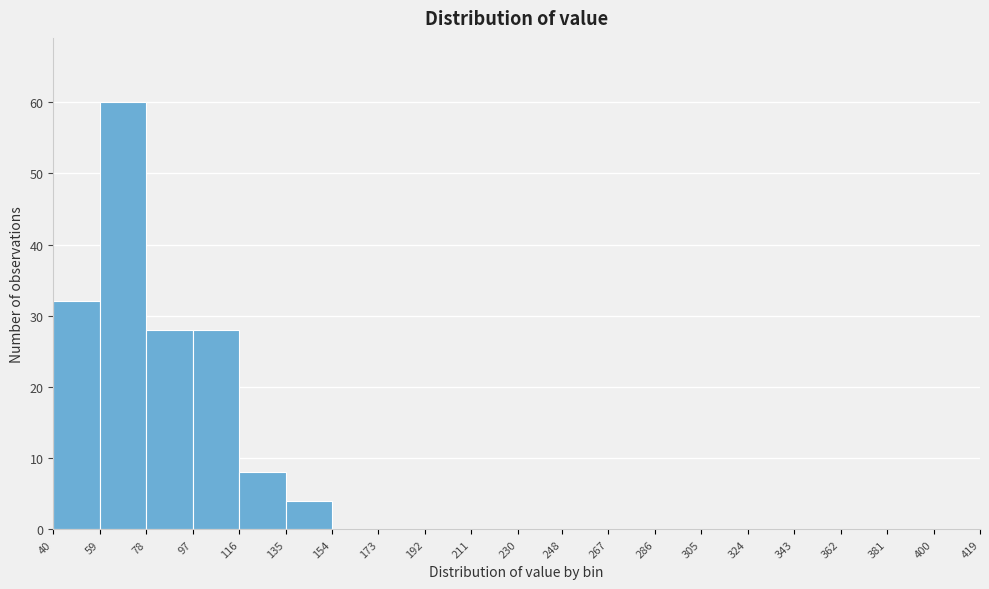

How tall is the bar that spans 59 to 78 on the x-axis? The values are not printed on the chart, so give them approximately, as read against the axis.

60